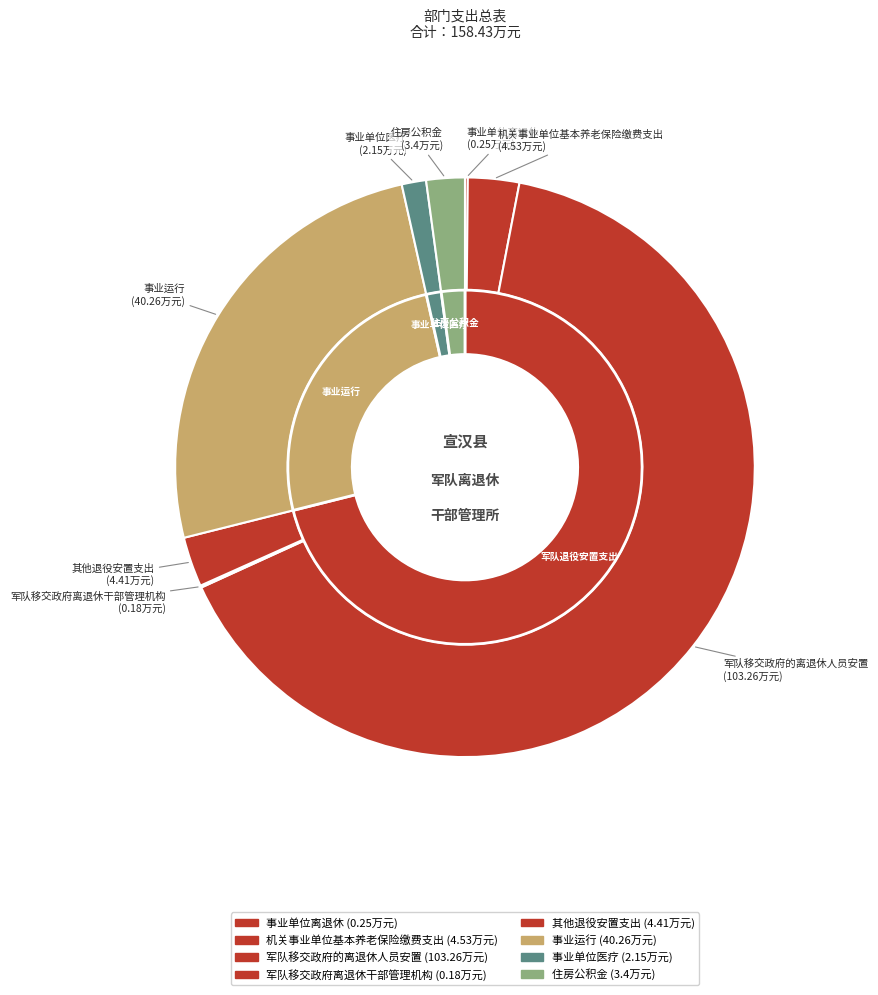

Combined, do 机关事业单位基本养老保险缴费支出 and 事业单位医疗 account for over 50%?

No